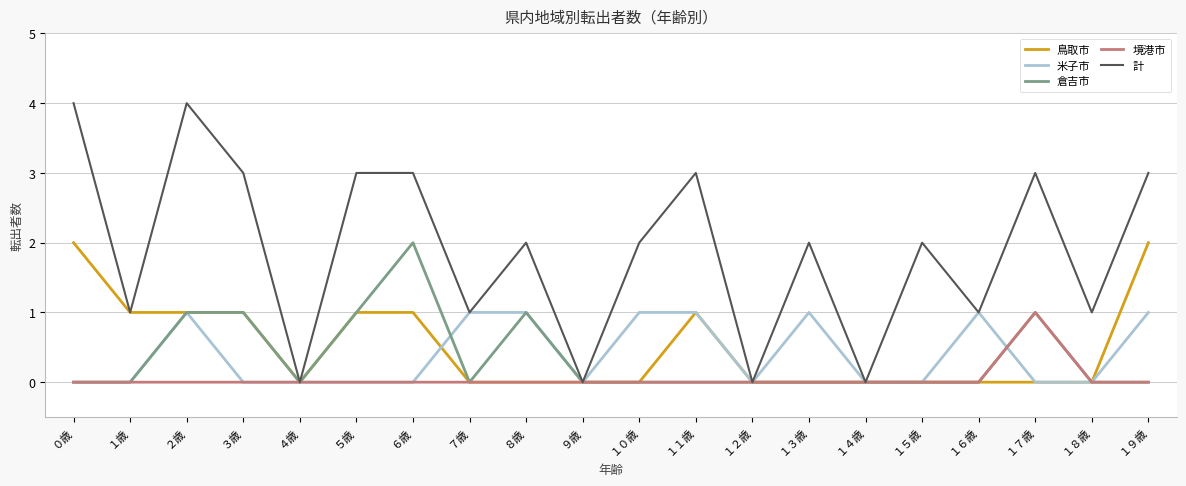

What is the maximum value shown in the chart?

4